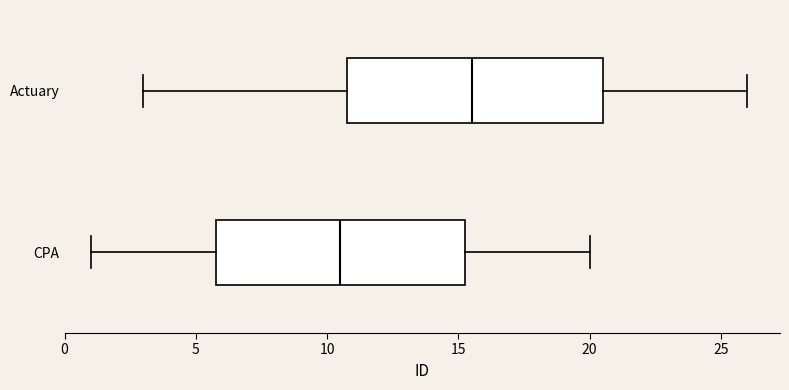

Which box has the furthest to the right median line?

Actuary